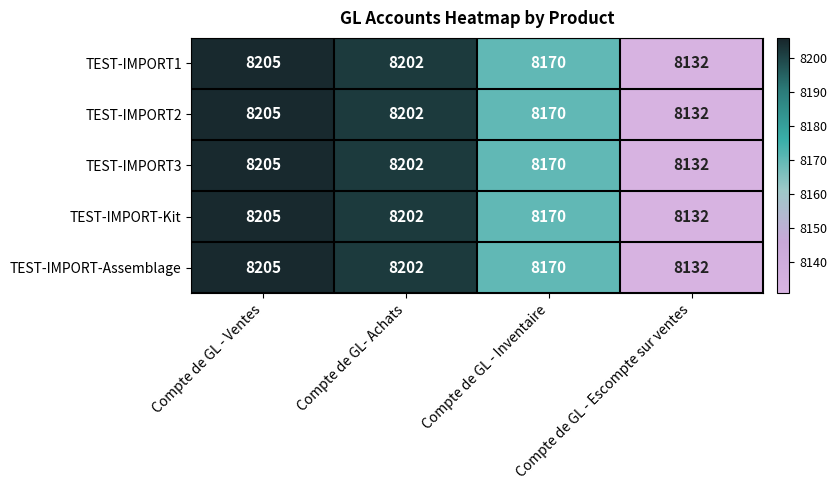

Rank the categories by TEST-IMPORT-Assemblage value from highest to lowest.

Compte de GL - Ventes, Compte de GL- Achats, Compte de GL - Inventaire, Compte de GL - Escompte sur ventes